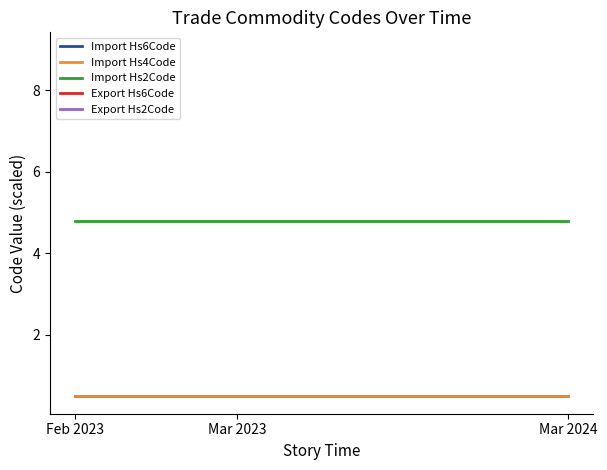

Reading left to right, list all the values displayed in this chart.

Import Hs6Code: 0.5	0.5
Import Hs4Code: 0.5	0.5
Import Hs2Code: 4.8	4.8